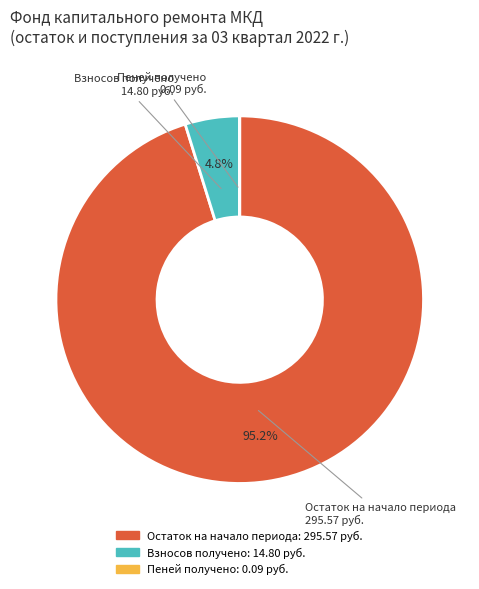

Is there any slice that represents more than half of the pie?

Yes